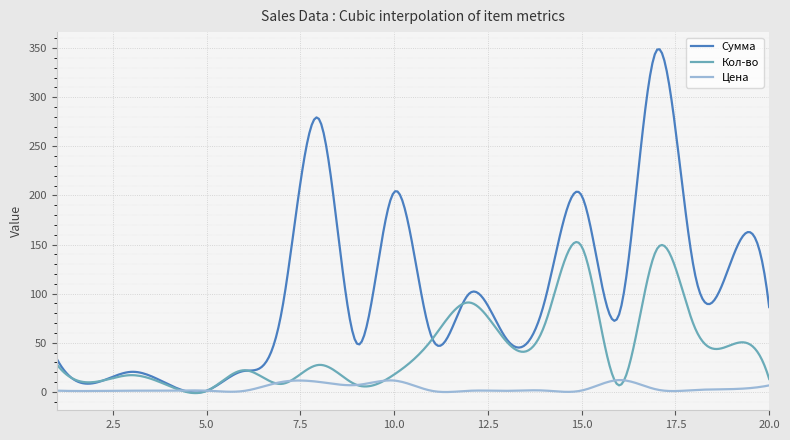

List the series in order of their overall mean, lowest first.

Цена, Кол-во, Сумма